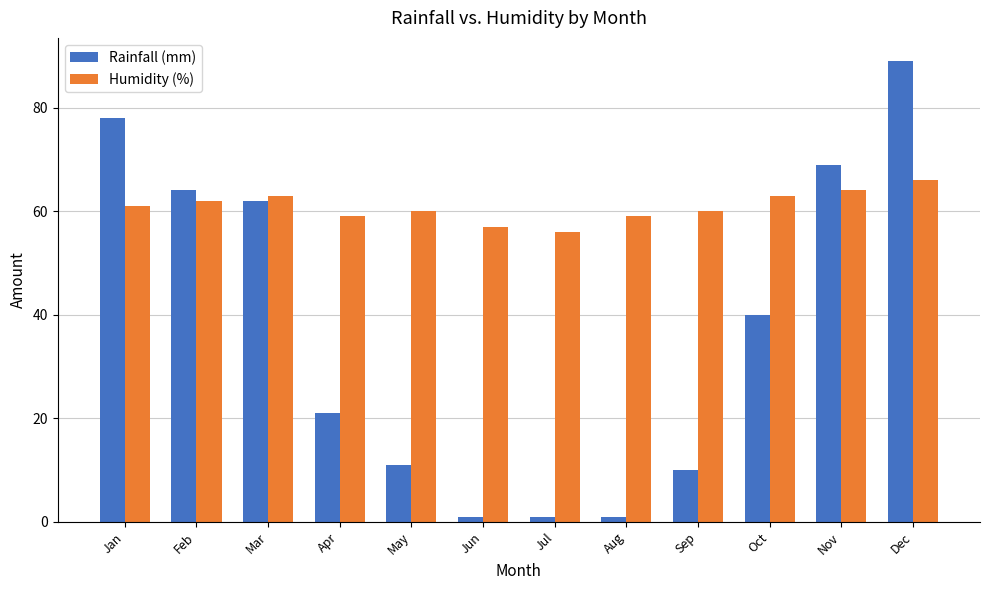

At how many categories does at least one series exceed 19?

12